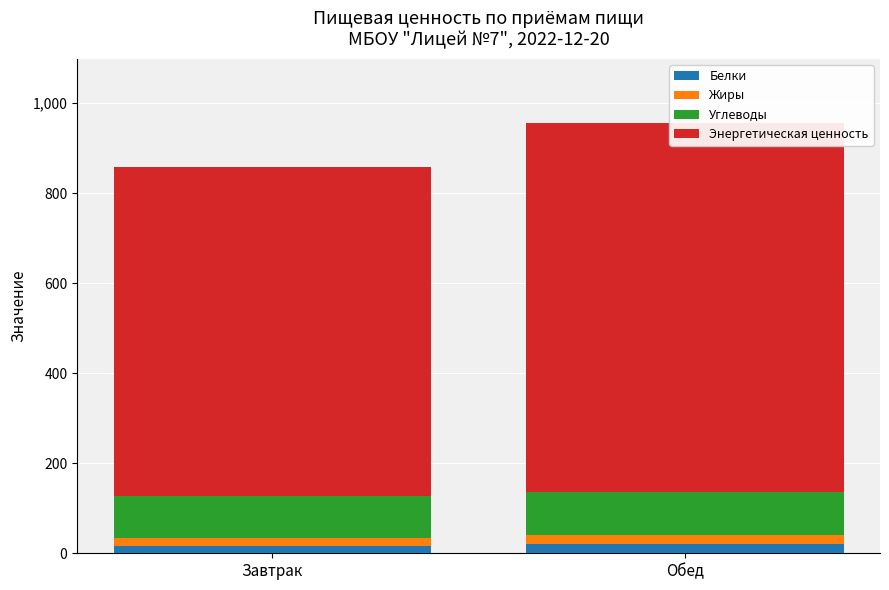

True or false: Жиры has a value of 6.4 at Обед.

False